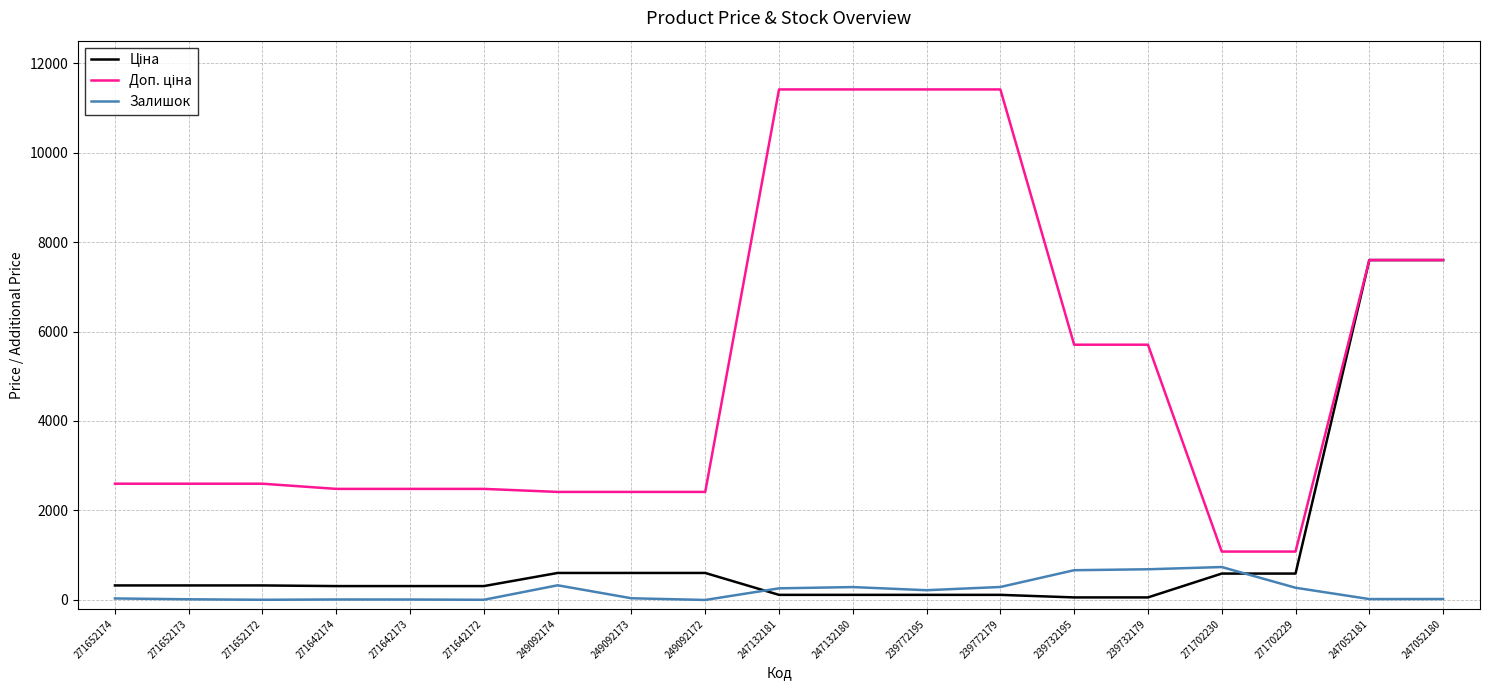

What is the sum of all Залишок values?

3901.0